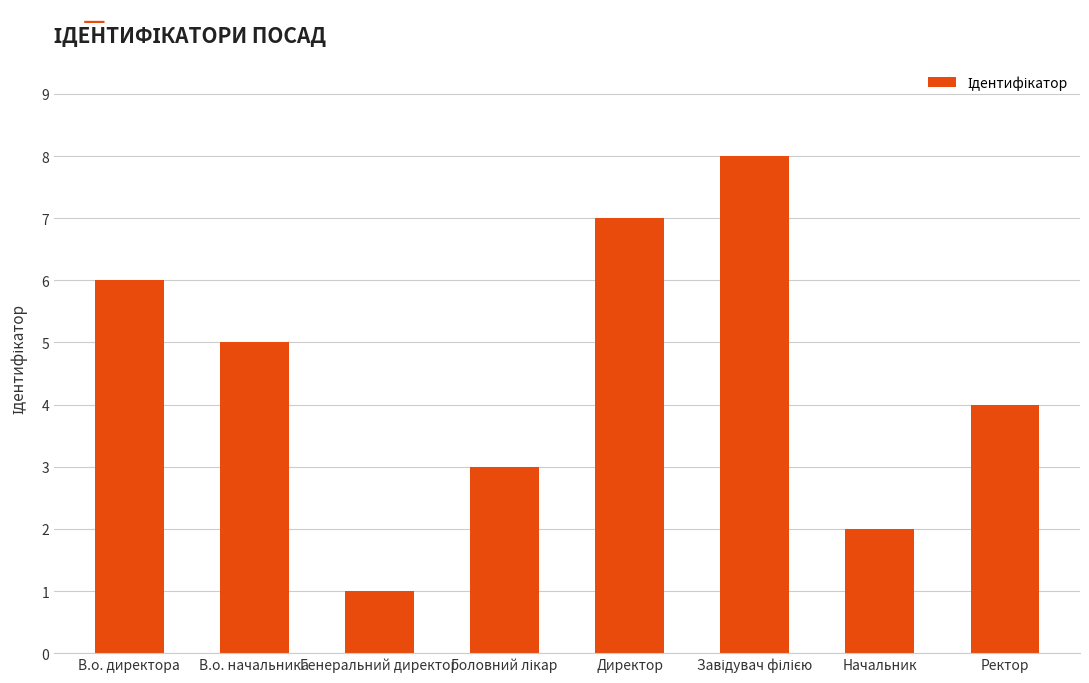

What is the label of the 3rd bar from the left?

Генеральний директор